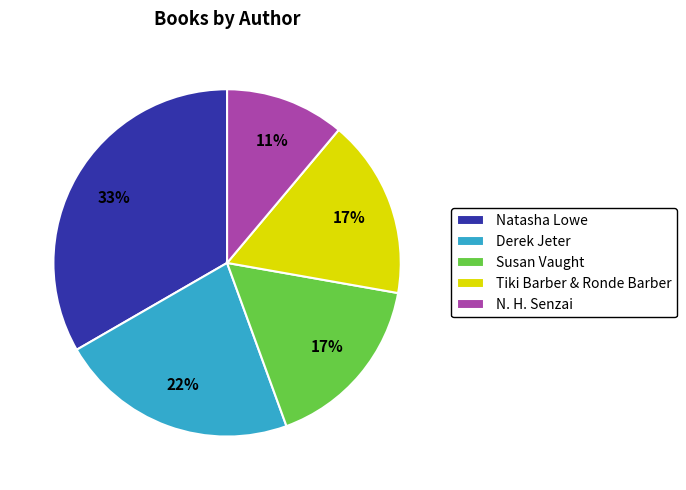

Does Tiki Barber & Ronde Barber represent more than half of the total?

No